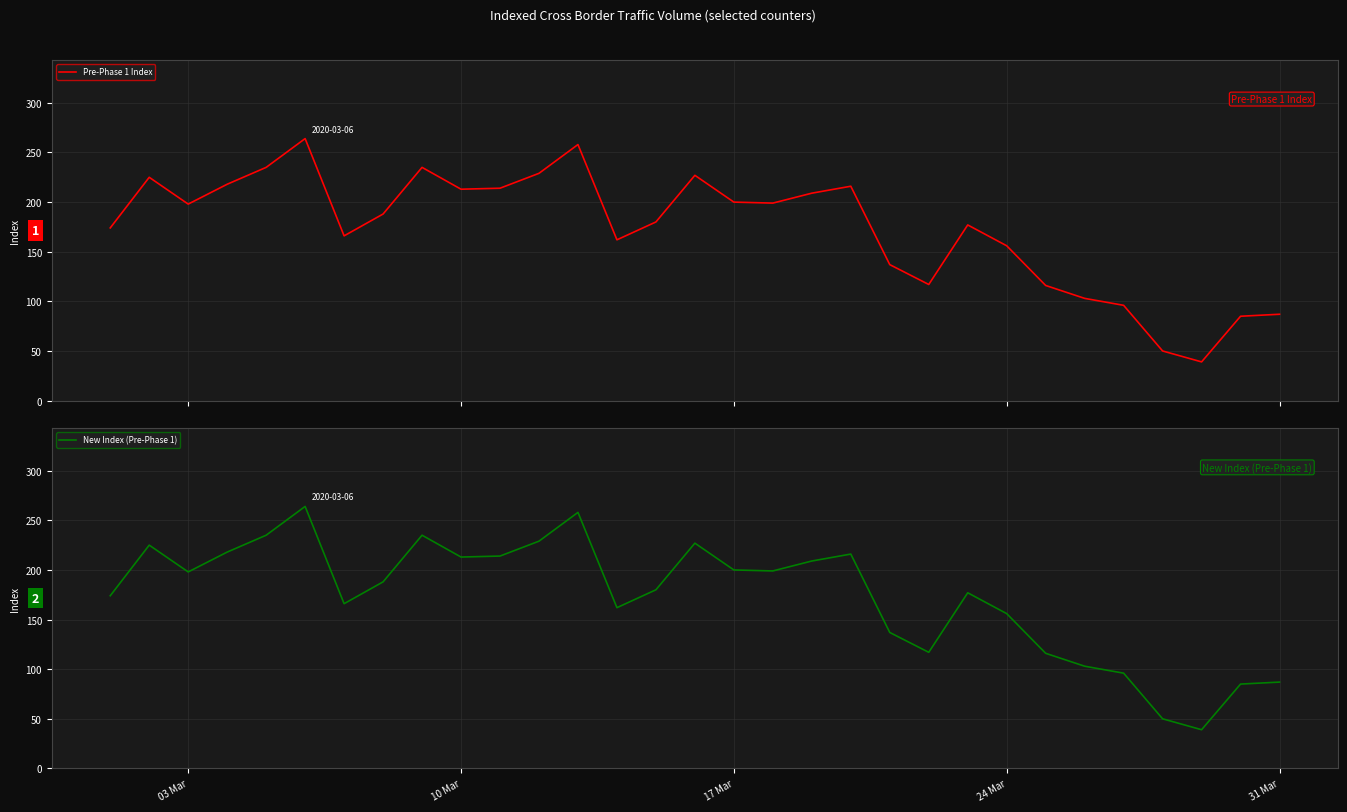

How many interior local peaks does the New Index (Pre-Phase 1) series have?

7